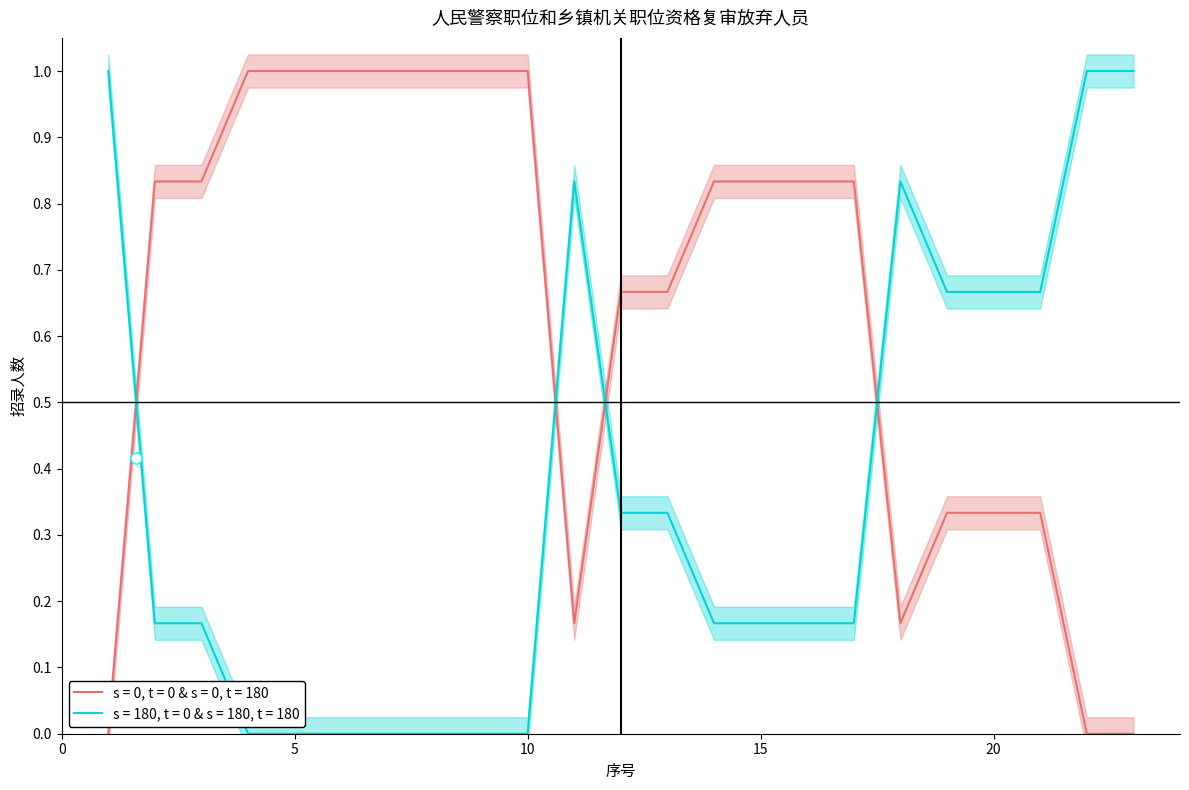

Read the value at 15.

0.8